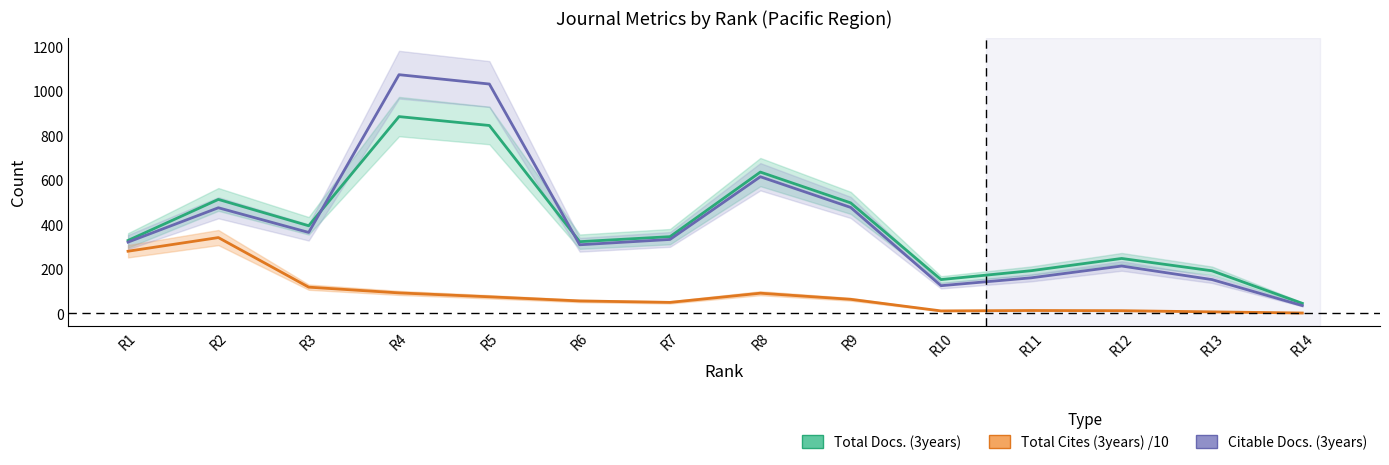

At which label does Total Docs. (3years) reach its peak?

R4